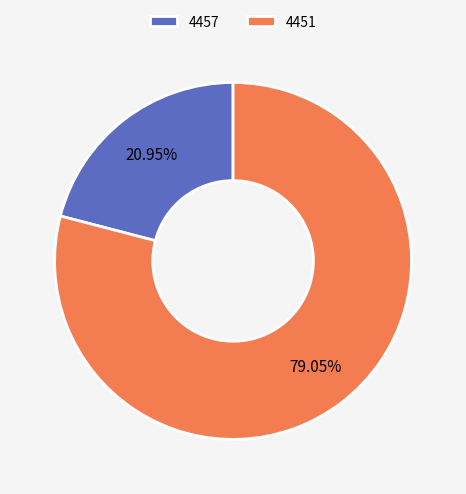

Do 4451 and 4457 together represent more than half of the pie?

Yes